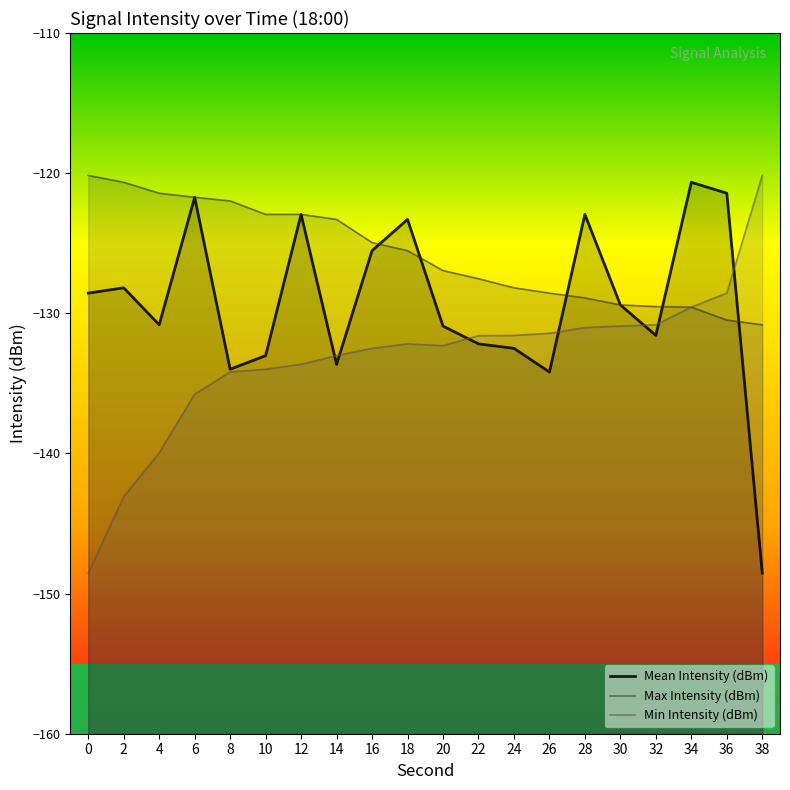

What is the difference between the highest and lowest values at 4?

18.5